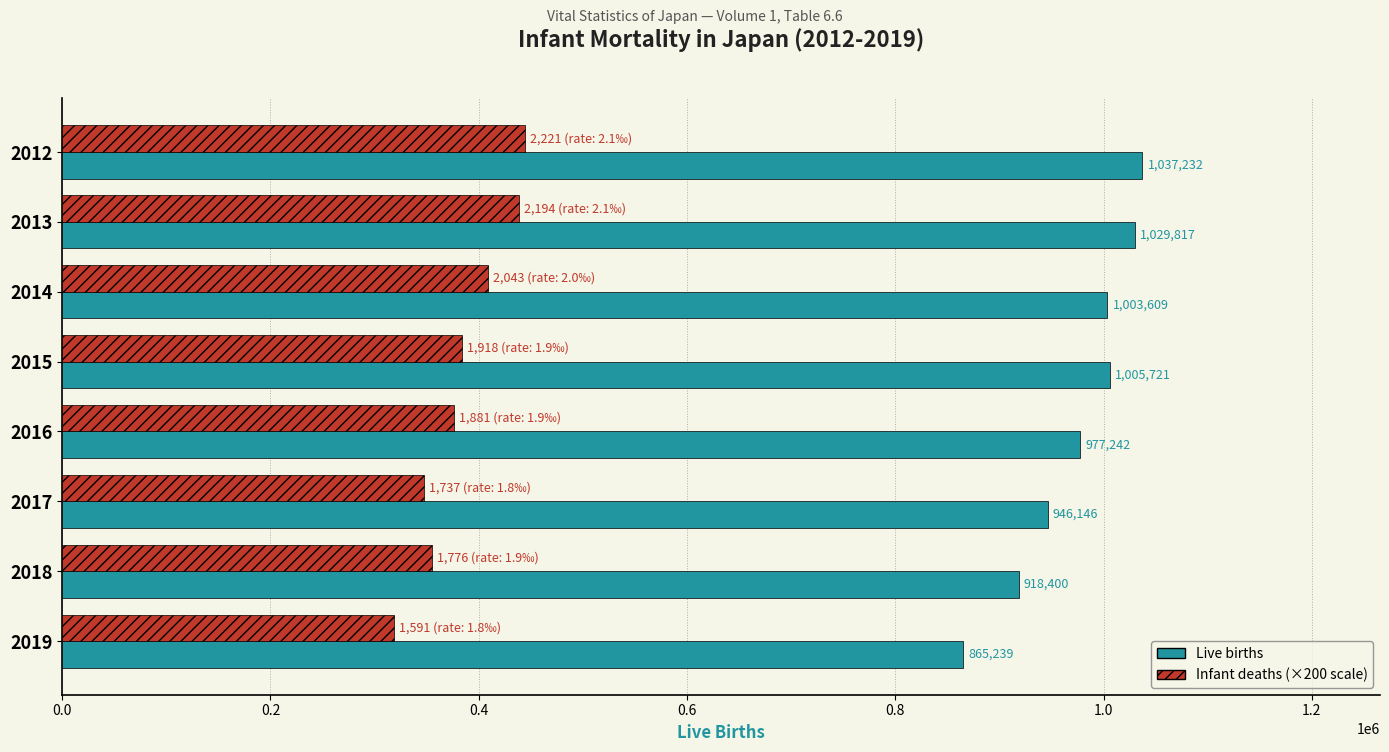

What is the difference between the highest and lowest values at 2015?

622121